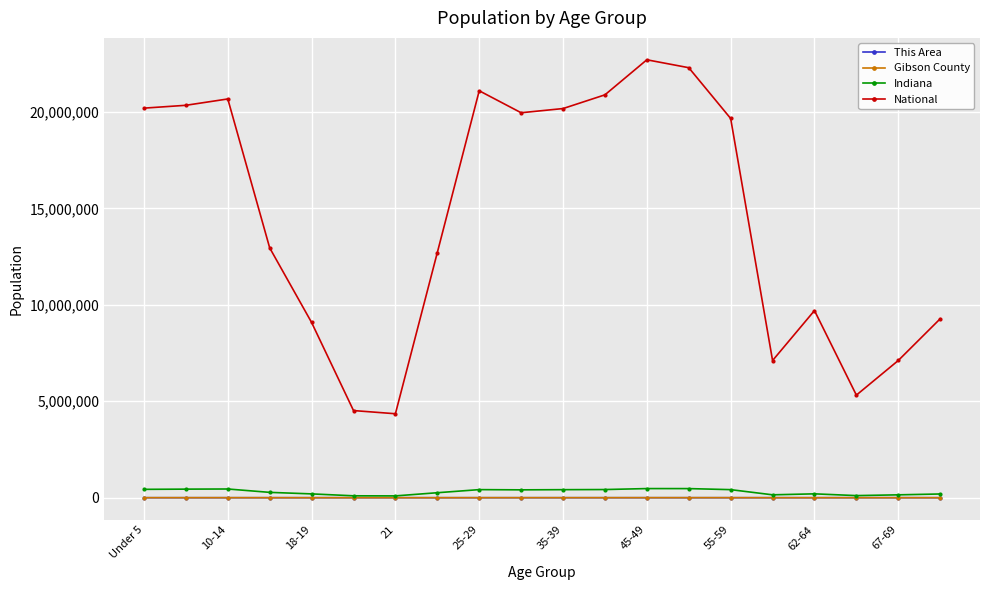

Which series has the widest spread of values?

National